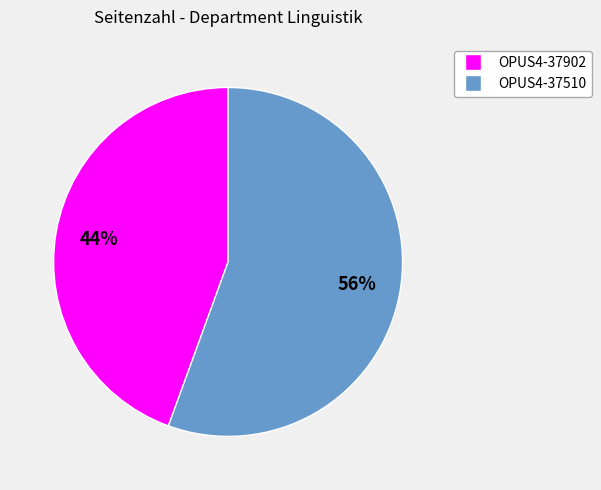

Is the sum of OPUS4-37902 and OPUS4-37510 greater than half?

Yes